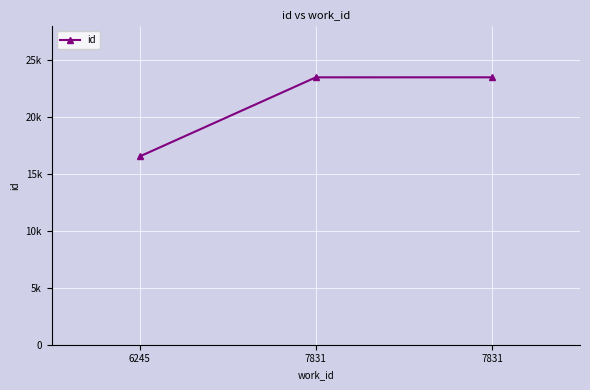

Between 7831 and 7831, which is larger?

7831